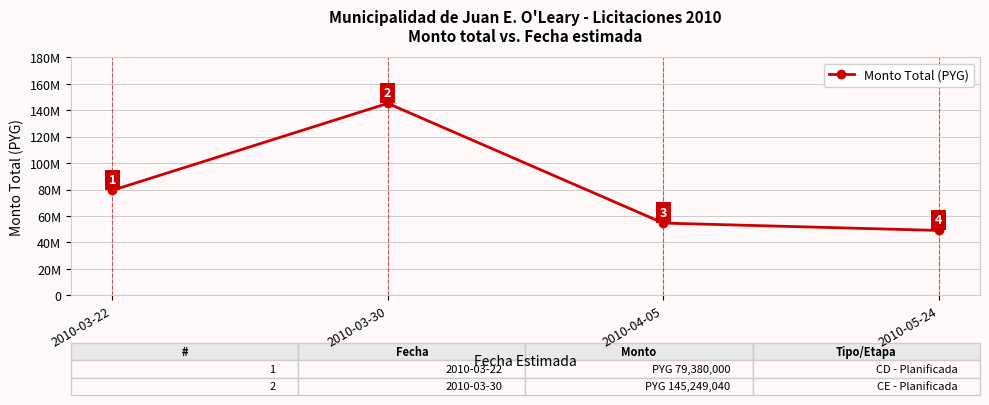

What is the sum of the values at 2010-04-05 and 2010-03-22?

133980000